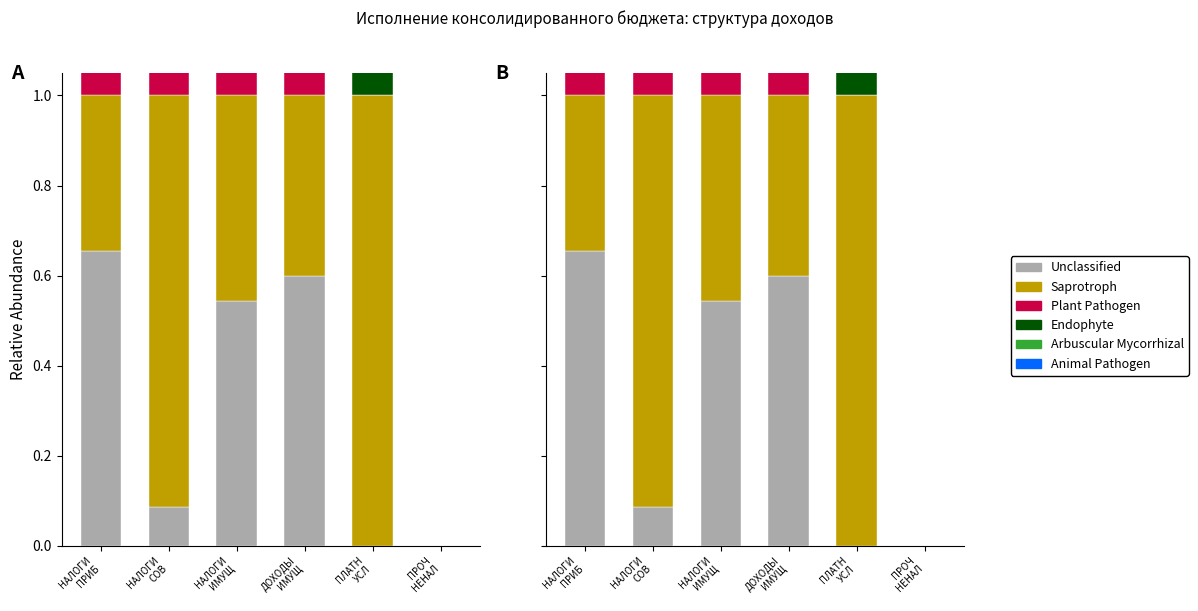

What is the average value of the Saprotroph series?

0.5